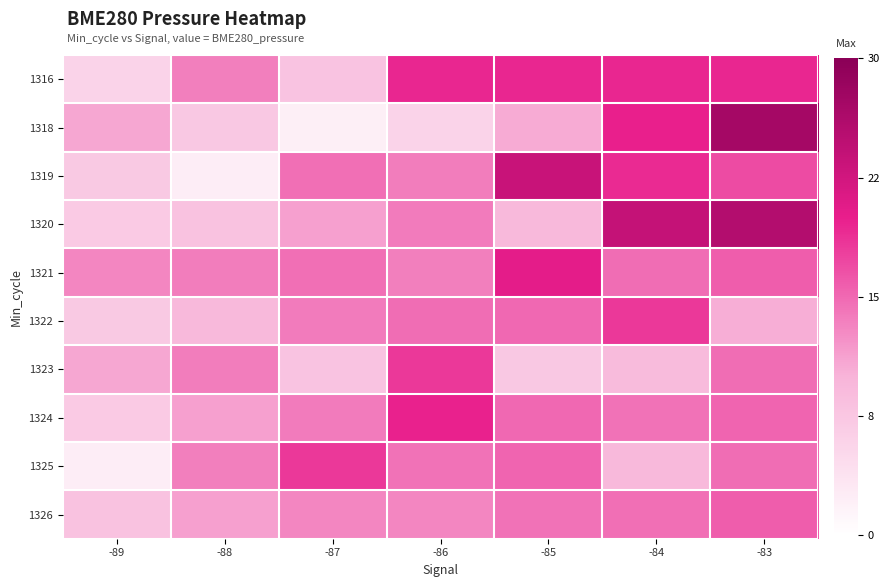

How many data points does each series have?

7